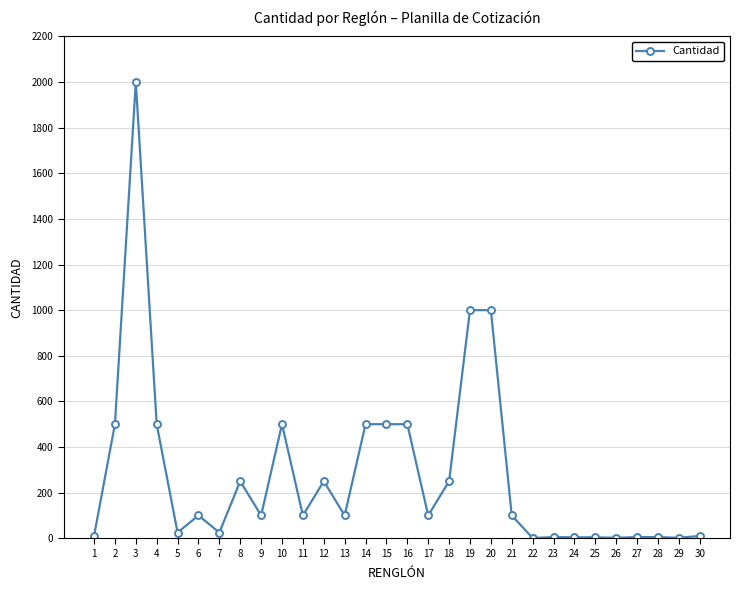

What is the sum of all values?

8448